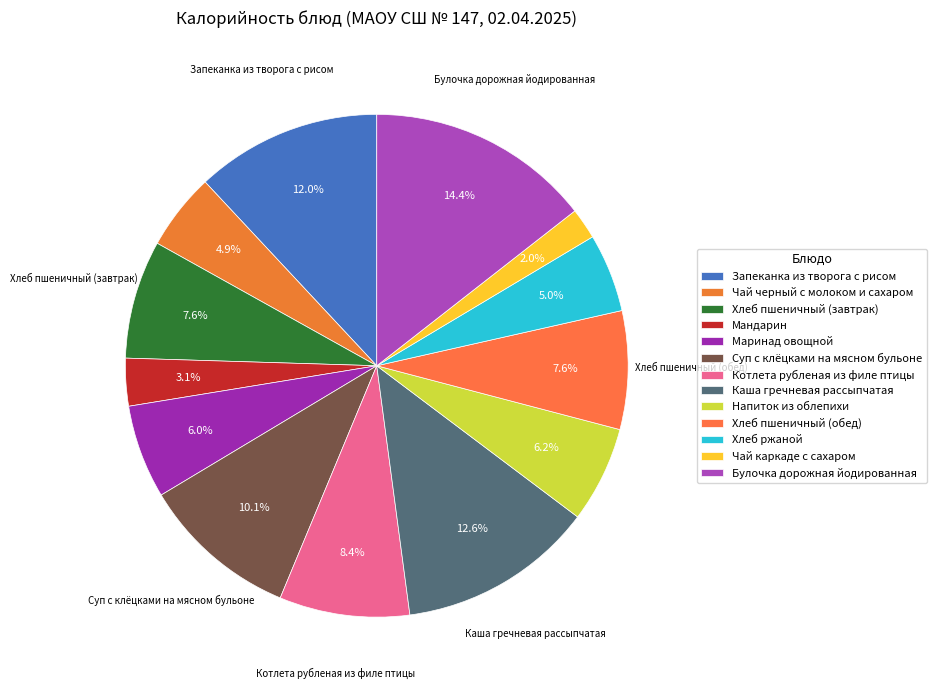

Count the number of slices in the pie.

13